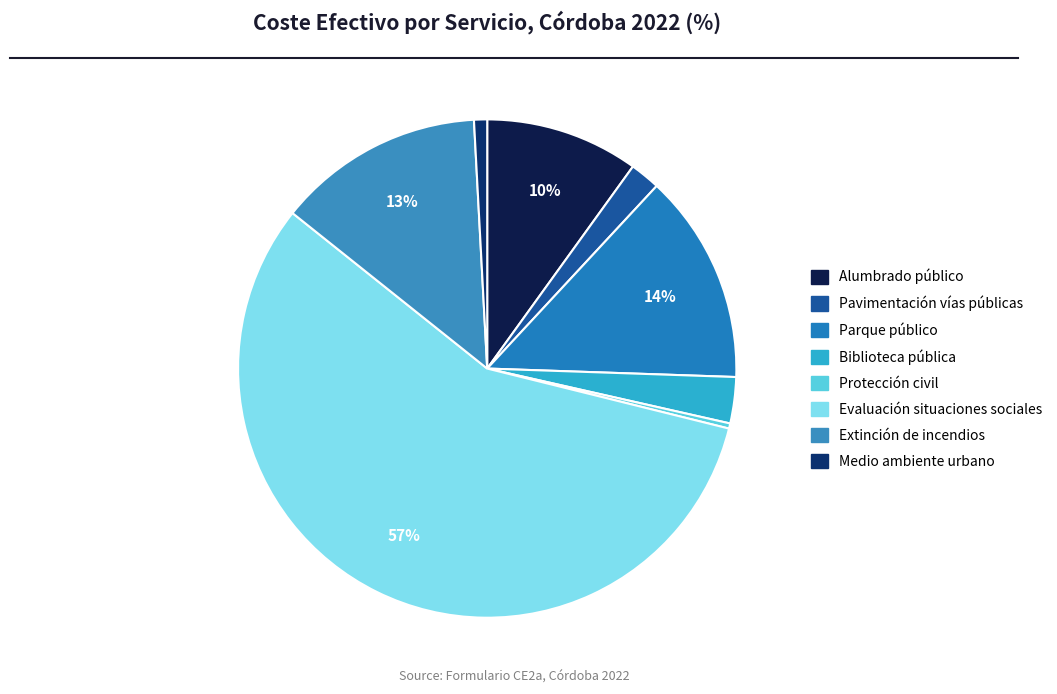

How many segments does this pie chart have?

8